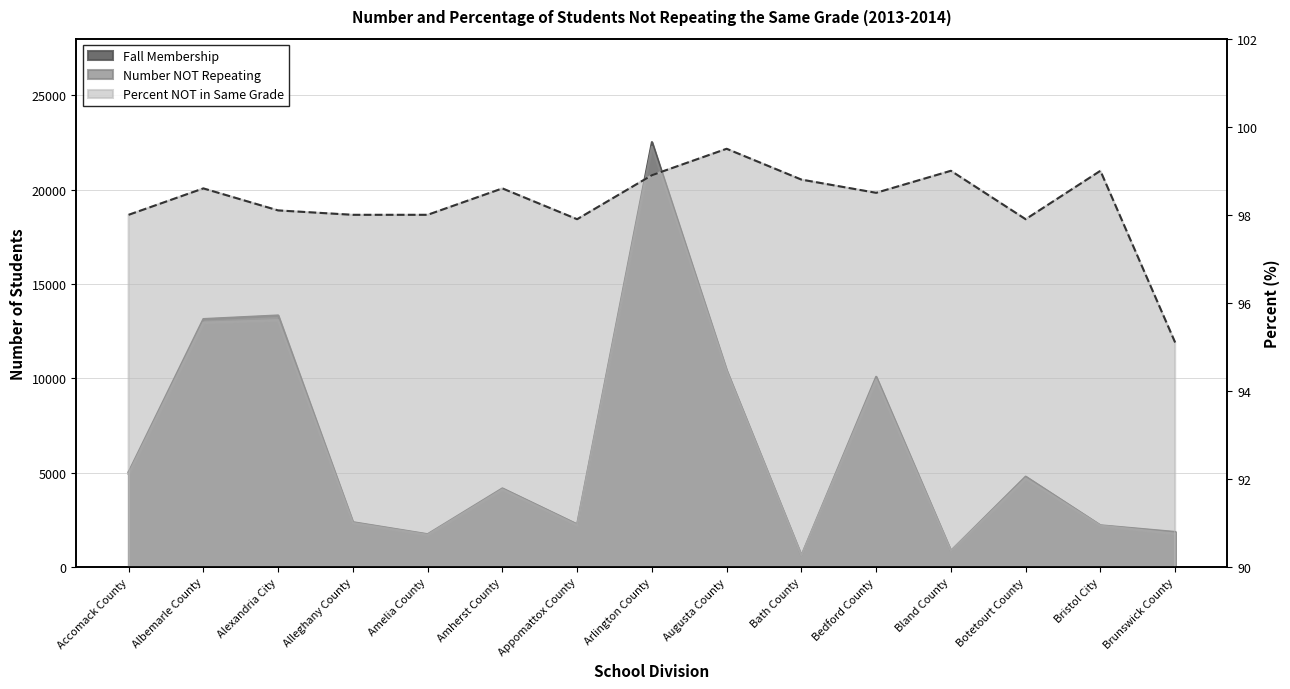

At which category is the sum across all series the highest?

Arlington County